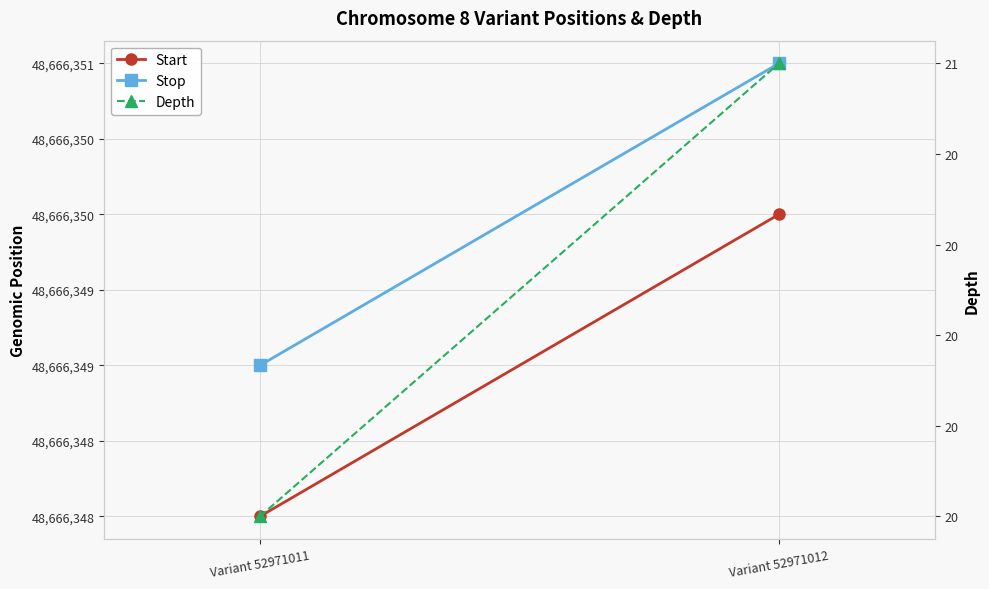

What is the total value across all series at Variant 52971011?

97332717